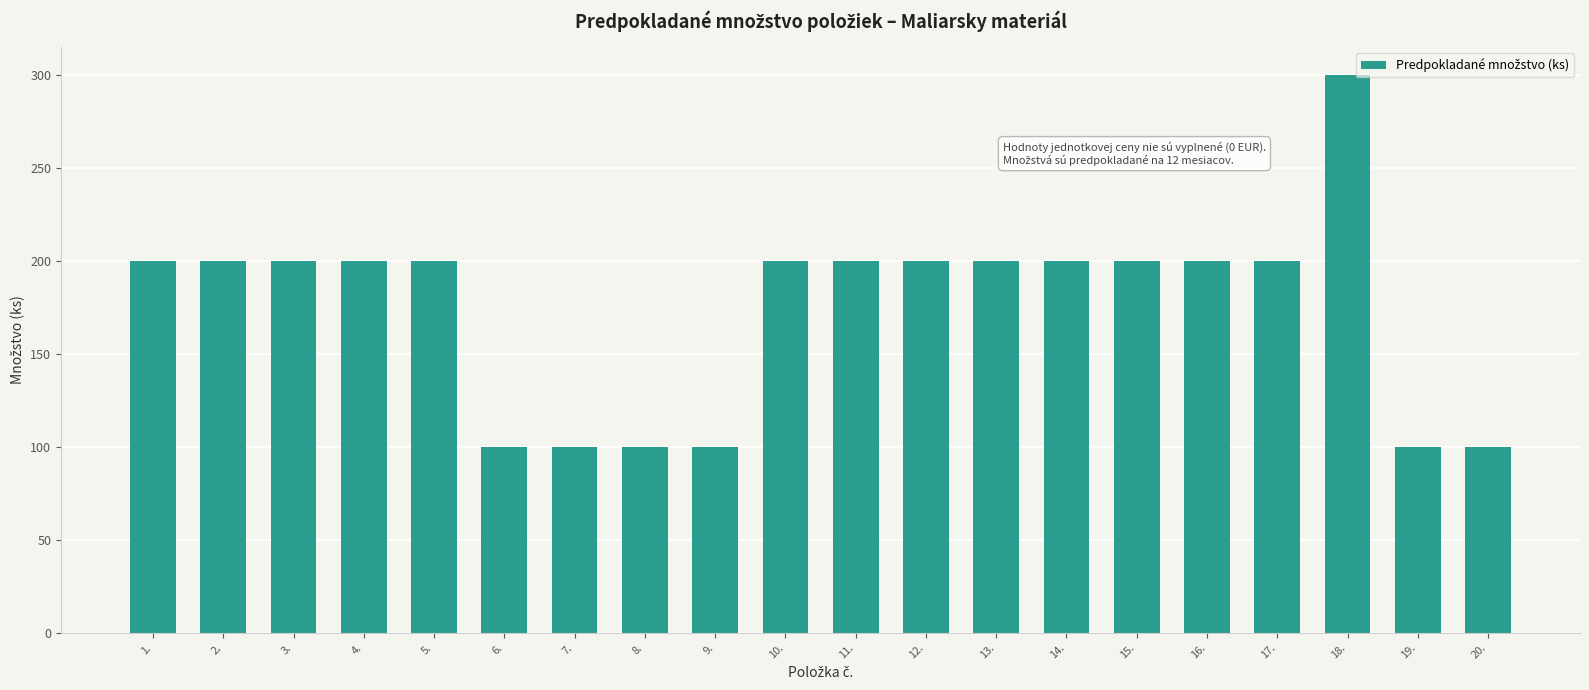

The chart shows a value of 42 at 17.. True or false?

False